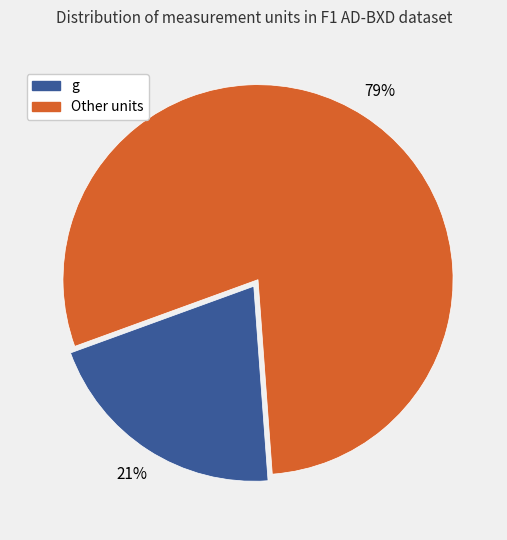

To the nearest percent, what is the average slice percentage?

50%